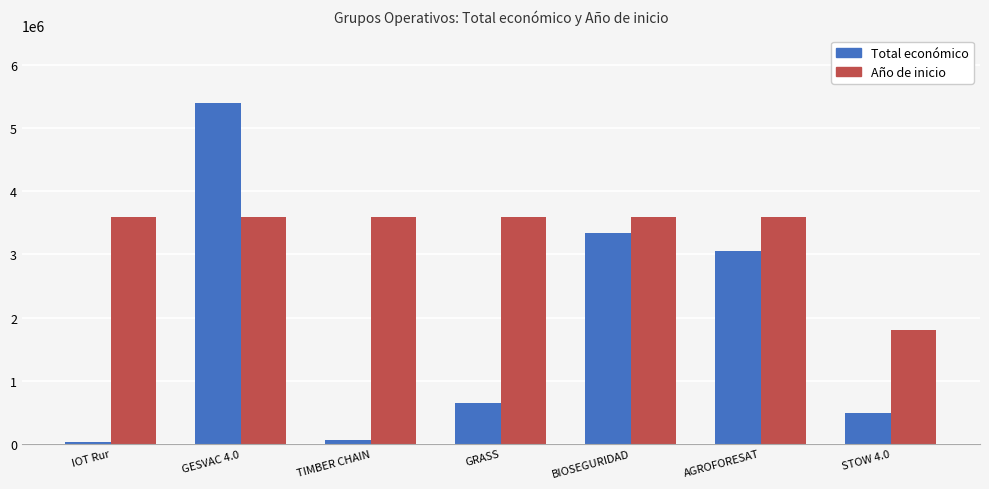

Which series has the widest spread of values?

Total económico